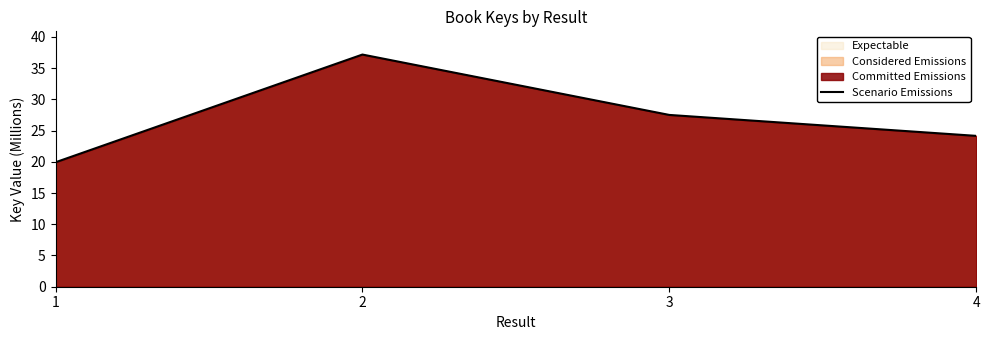

How many distinct data groups are displayed?

1